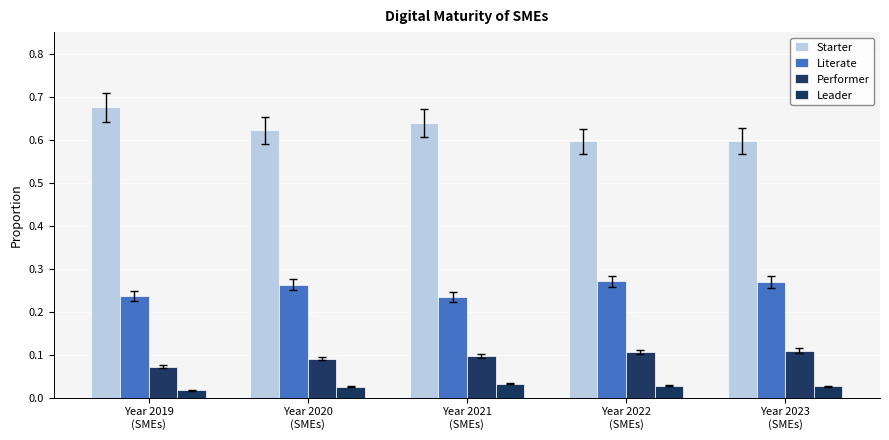

How many bars are there in total?

20